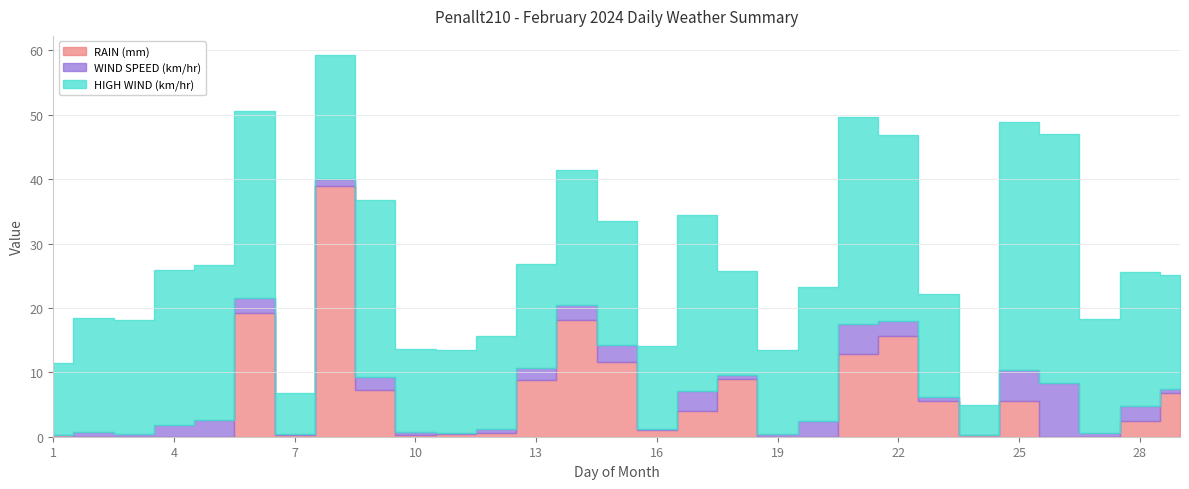

What are all the series names shown in the legend?

RAIN (mm), WIND SPEED (km/hr), HIGH WIND (km/hr)